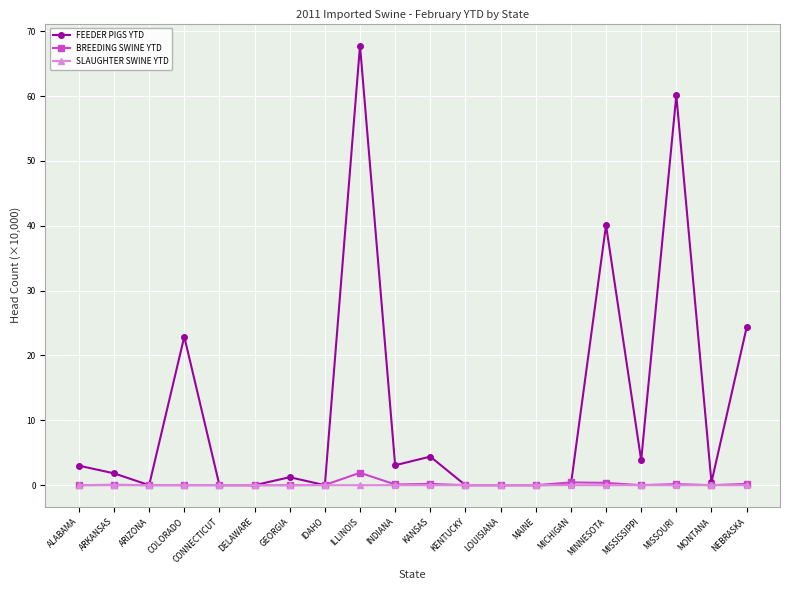

How many categories are shown in the chart?

20